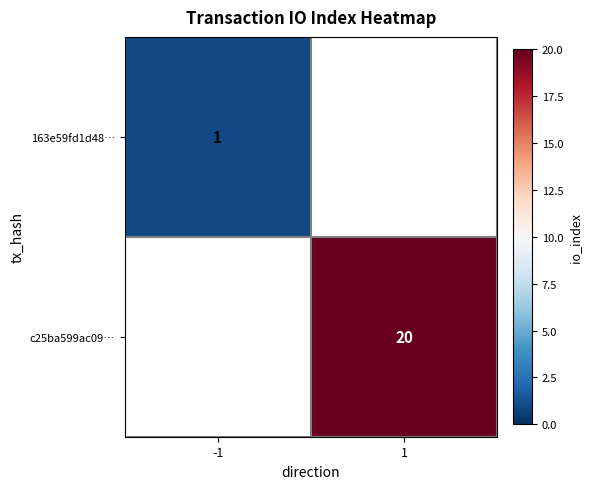

True or false: 163e59fd1d48… has a value of 2 at -1.

False